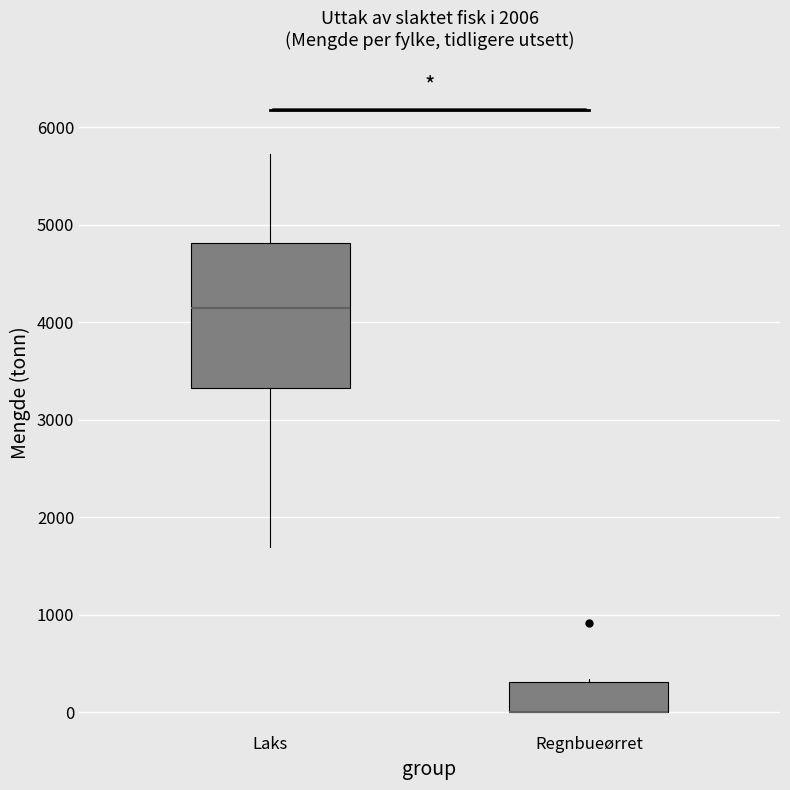

Reading left to right, transcribe this box plot: for each box, give where its median line is, the range the box spans, and where its two whiskers end, as read against the y-axis. The values are not printed on the chart, so give them approximately, as read against the axis.

Laks: median 4100, box 3300 to 4800, whiskers 1700 to 5700
Regnbueørret: median 0 (drawn on the box's lower edge), box 0 to 300, whiskers 0 to 300 (just above the box's upper edge)